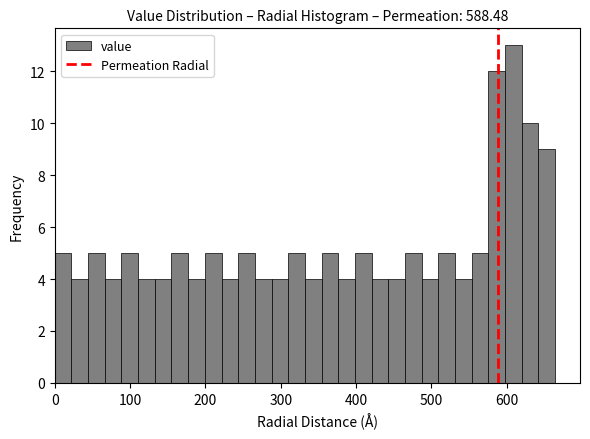

Around what value on the x-axis is the tallest bar? Give the approximate position of its centre, as read against the axis.

610